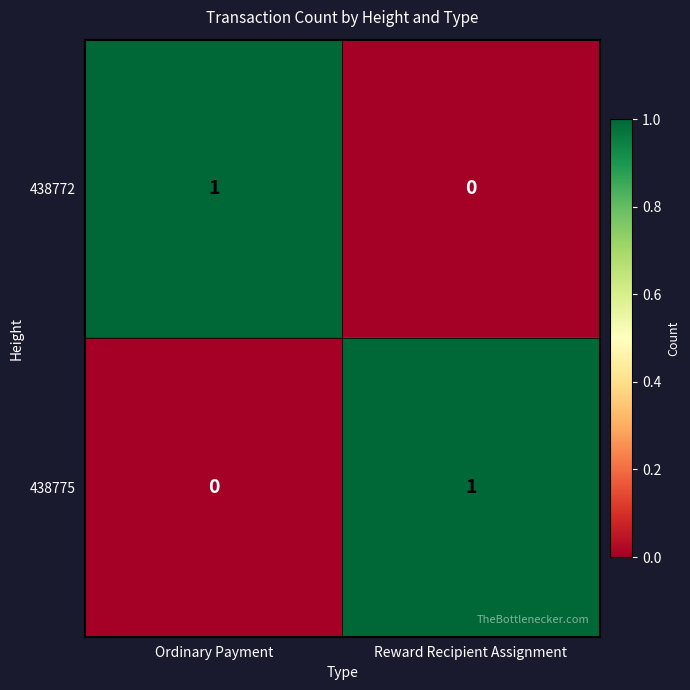

Is it true that 438772 equals -1 at Reward Recipient Assignment?

False